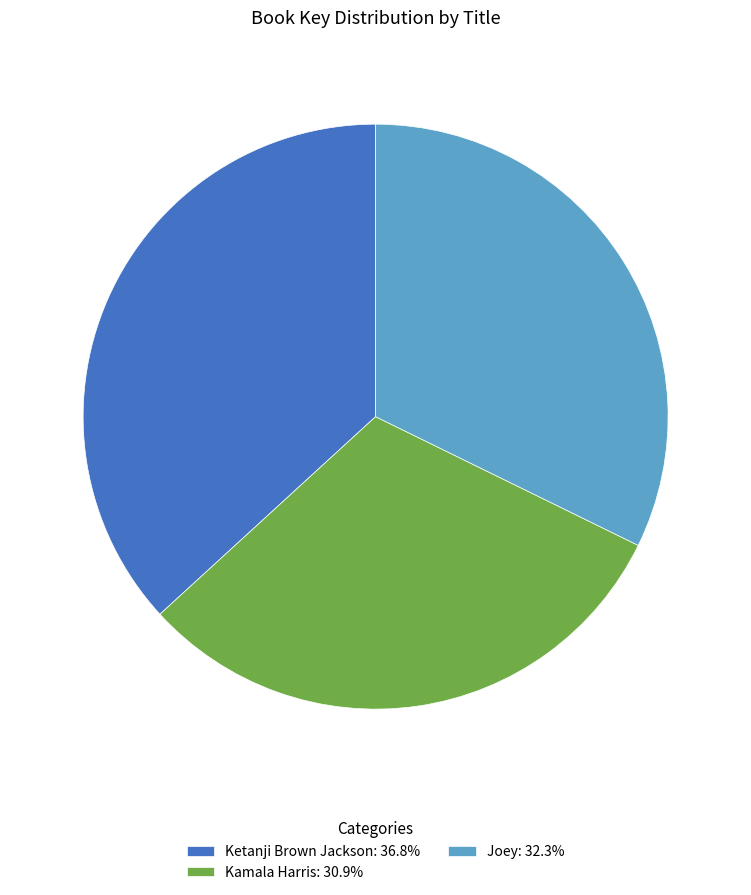

Which category has the biggest portion of the pie?

Ketanji Brown Jackson